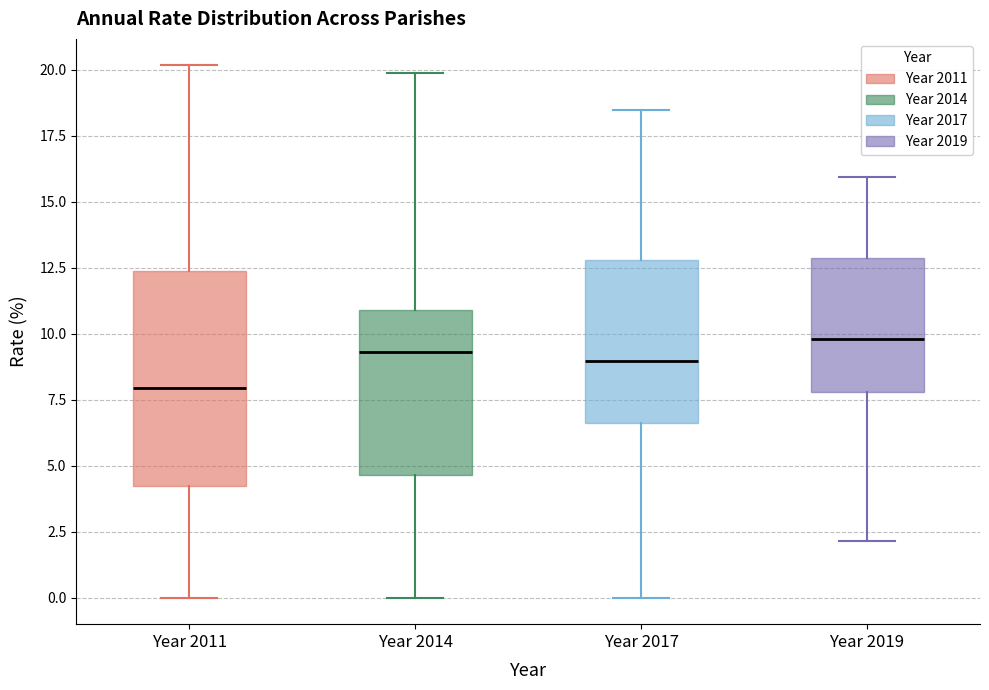

Which box is the tallest, from its lower edge to its upper edge?

Year 2011